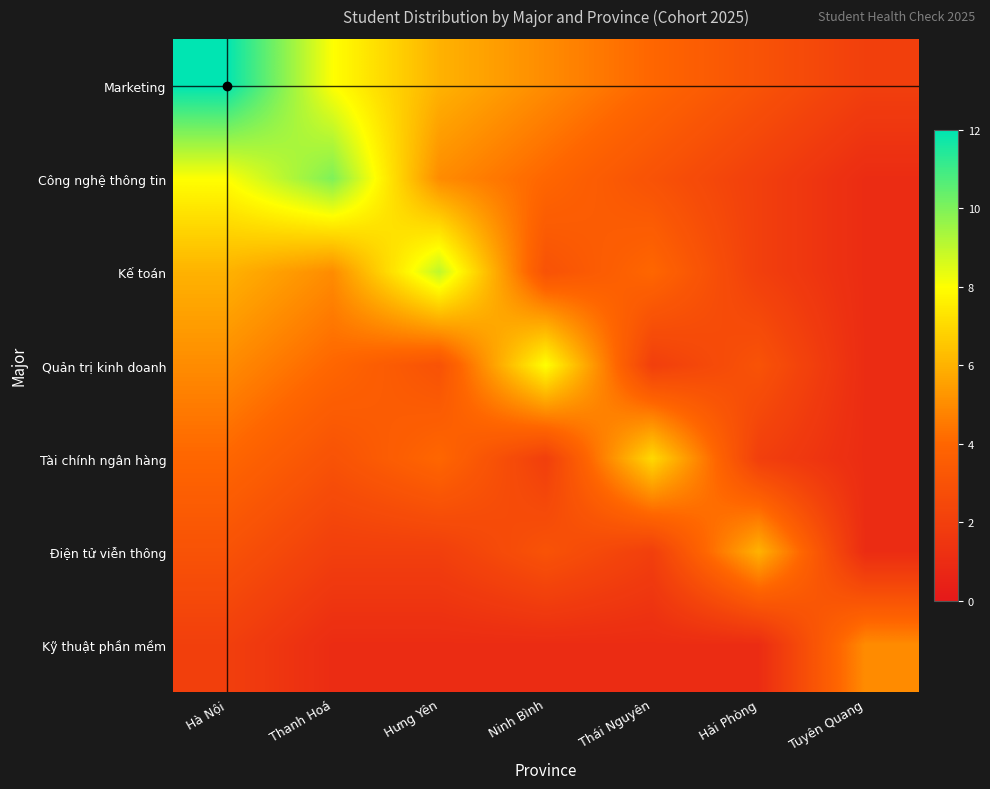

What is the minimum value shown in the chart?

1